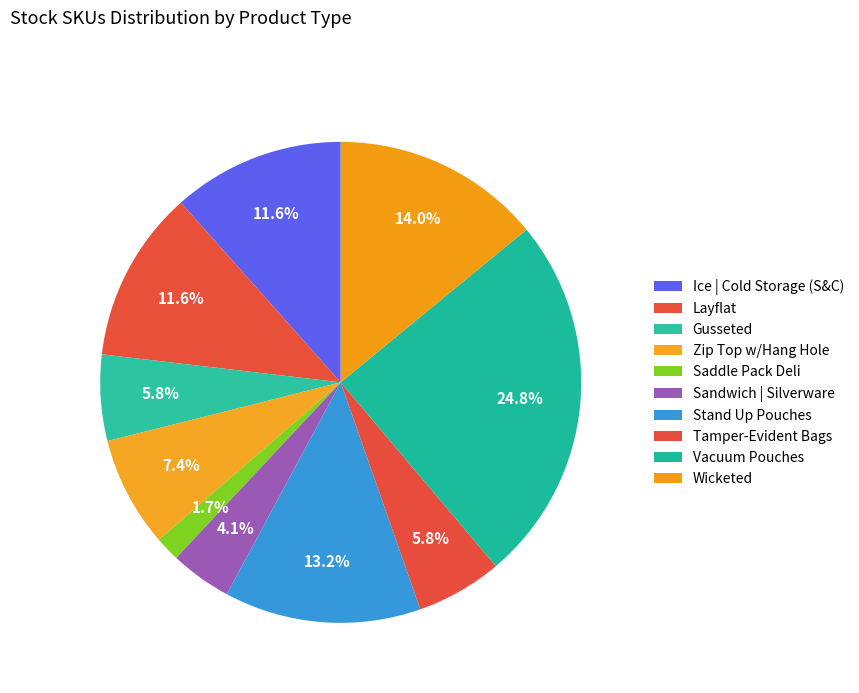

How many segments does this pie chart have?

10